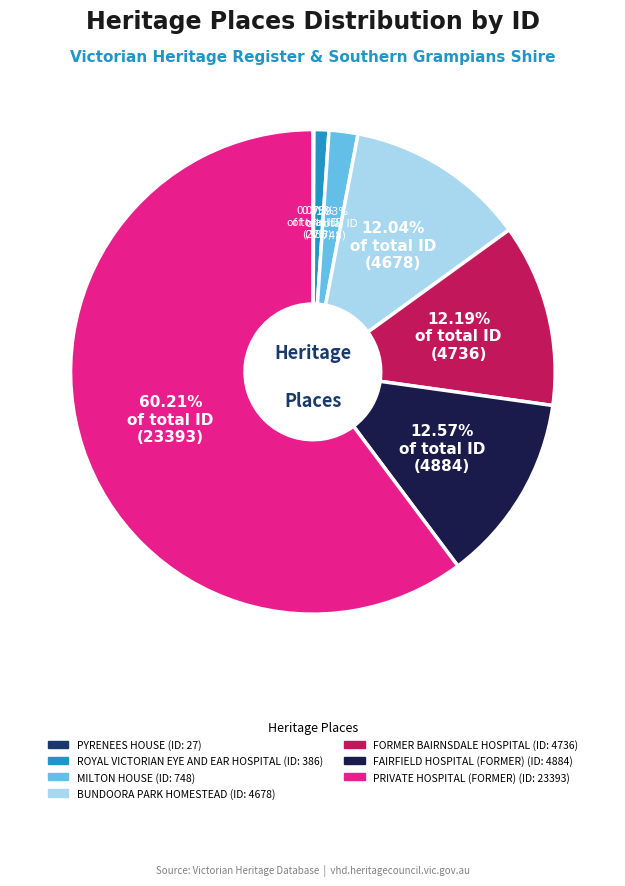

Between PRIVATE HOSPITAL (FORMER) and FORMER BAIRNSDALE HOSPITAL, which is larger?

PRIVATE HOSPITAL (FORMER)